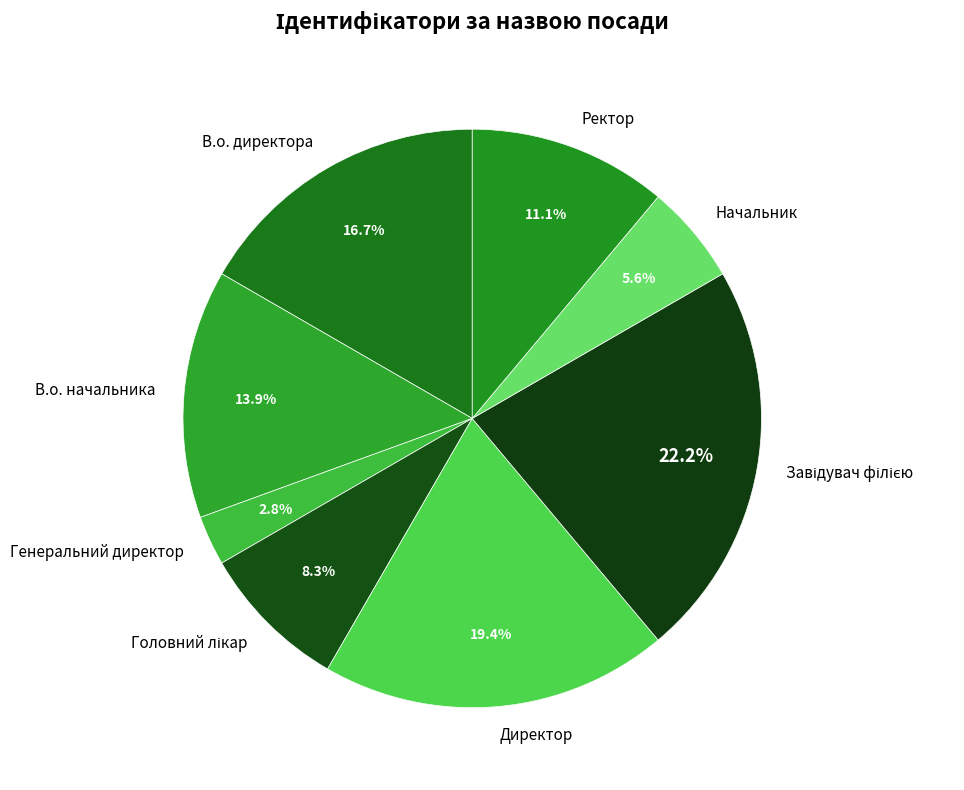

What is the smallest slice in the pie chart?

Генеральний директор